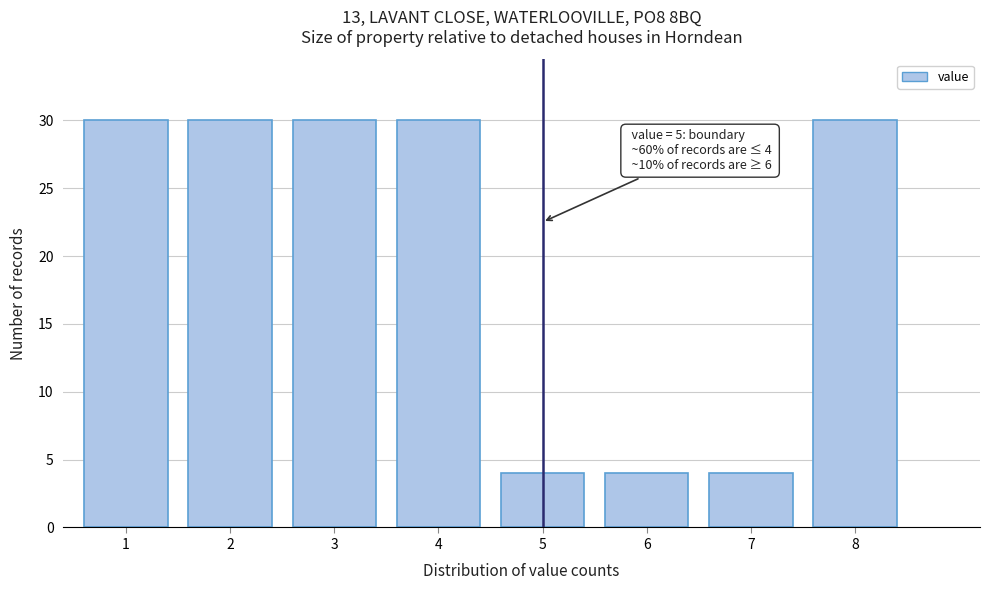

Reading left to right, what are all the values shown in this chart?

1=30	2=30	3=30	4=30	5=4	6=4	7=4	8=30